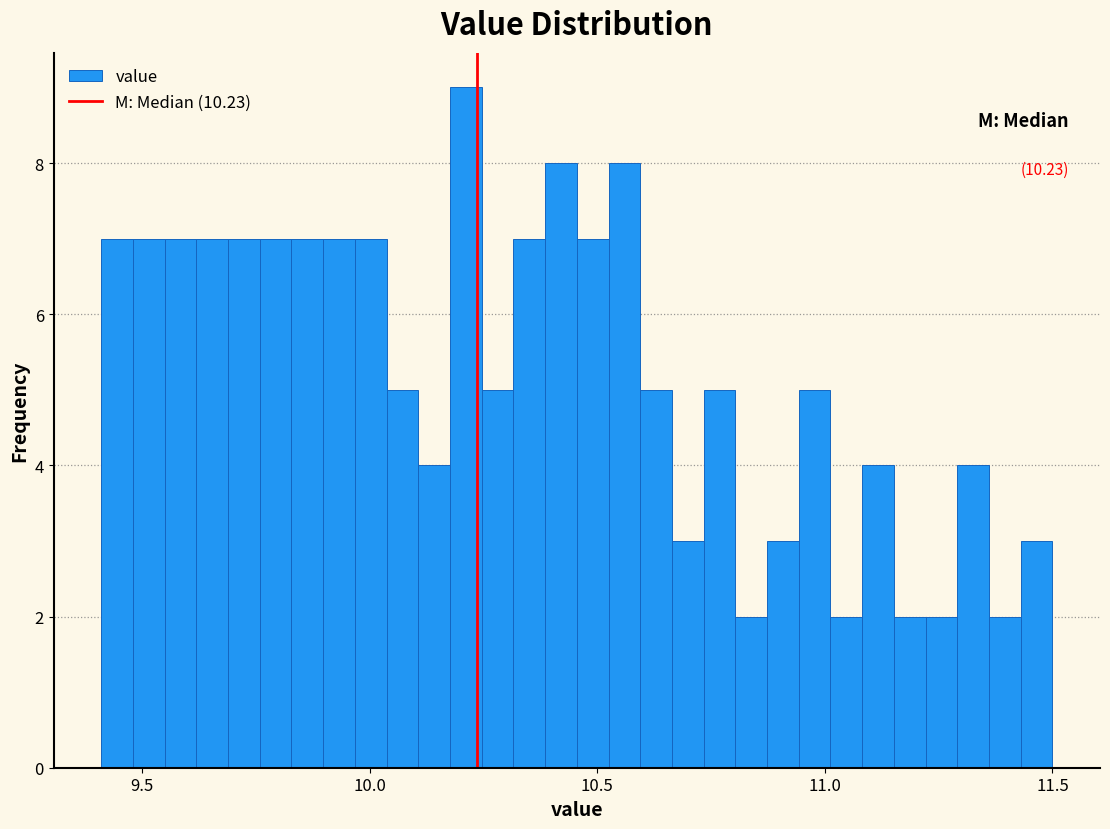

Around what value on the x-axis is the tallest bar? Give the approximate position of its centre, as read against the axis.

10.20